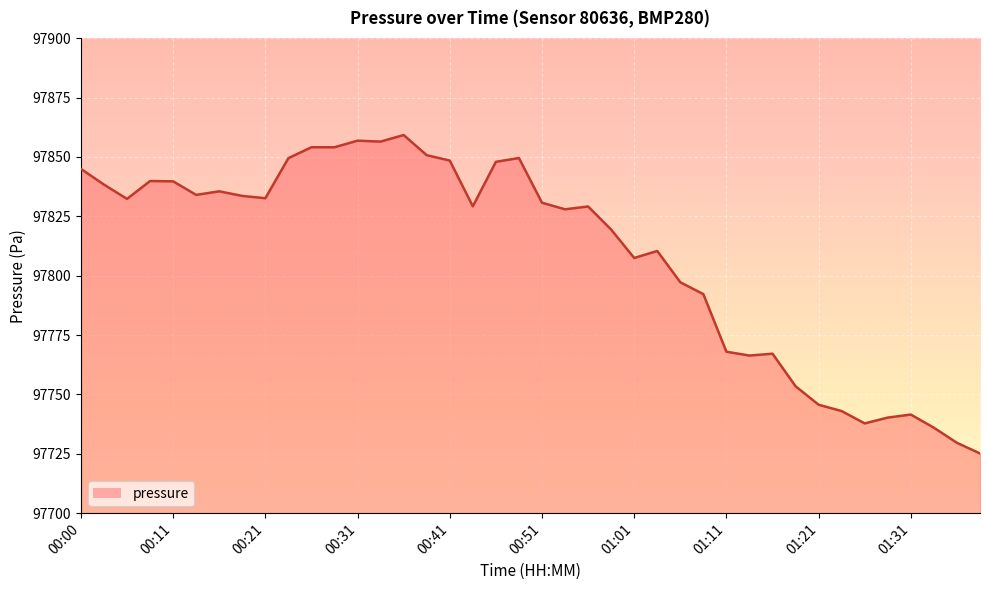

What is the maximum value shown in the chart?

97859.2